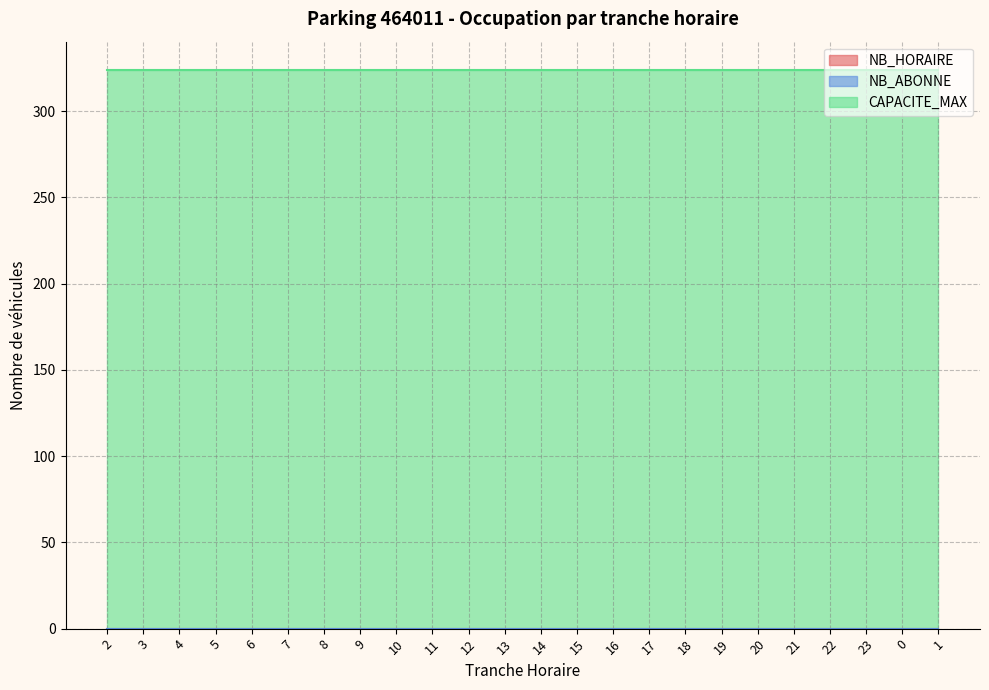

At which category is the sum across all series the highest?

2